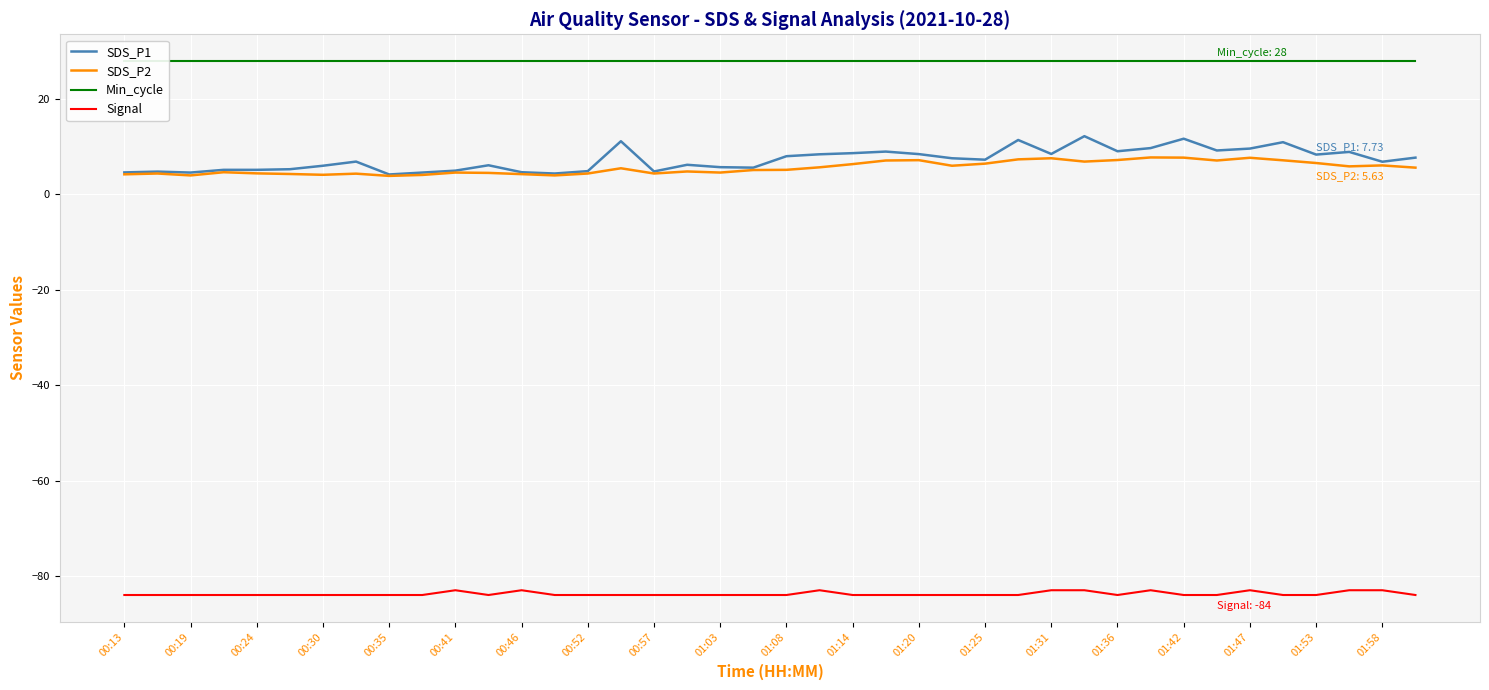

True or false: Min_cycle and SDS_P2 cross at least once.

False